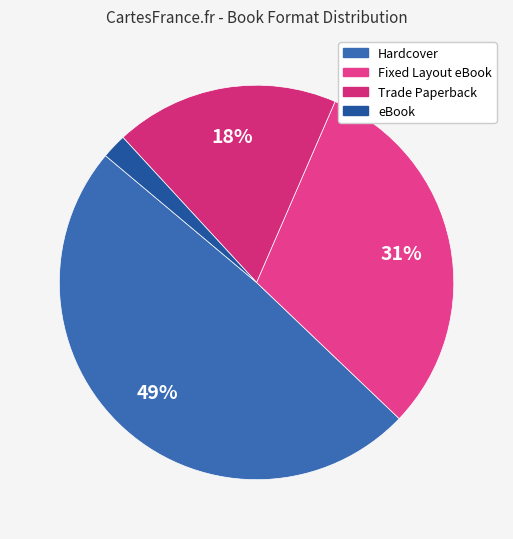

Is there any slice that represents more than half of the pie?

No